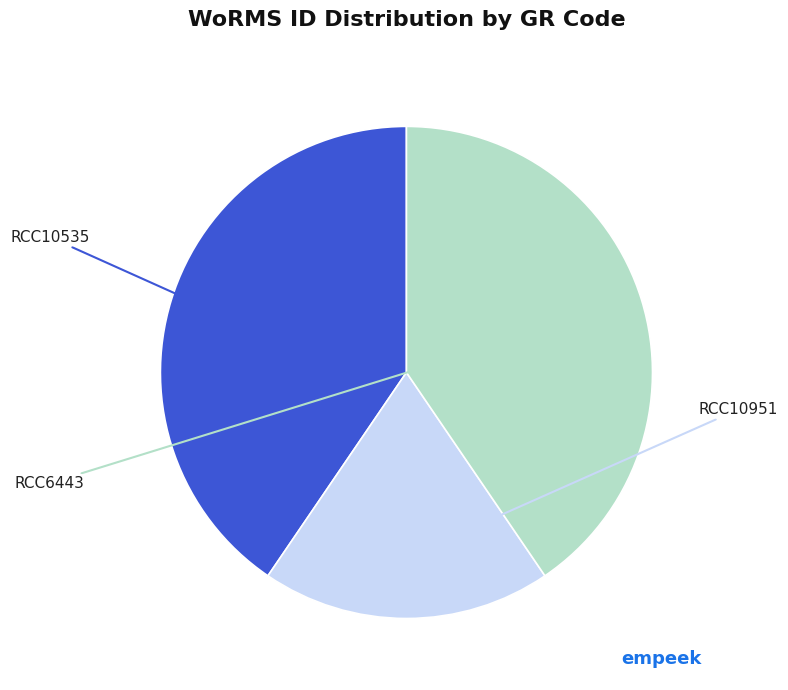

Does any single category account for the majority?

No